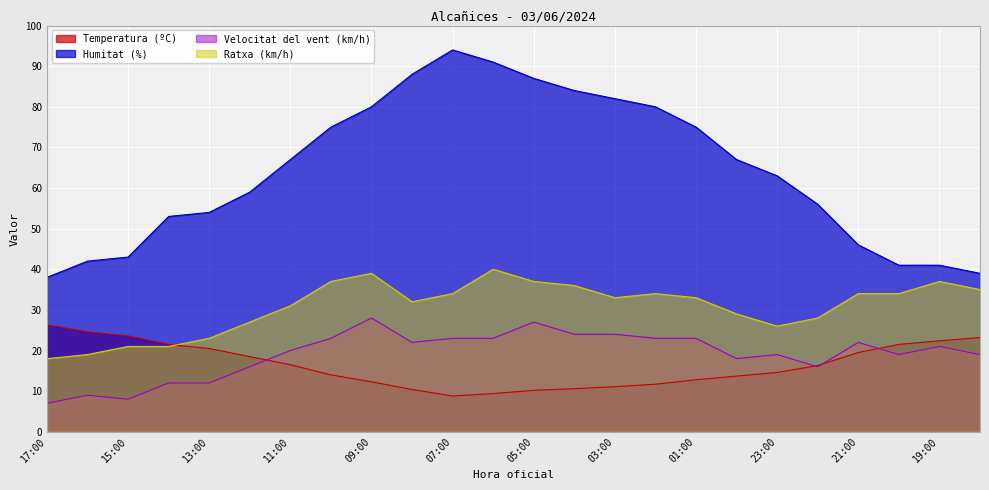

Which category has the highest value across all series?

07:00